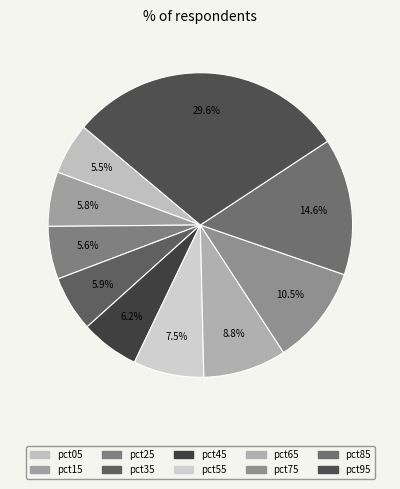

How many slices are in this pie chart?

10